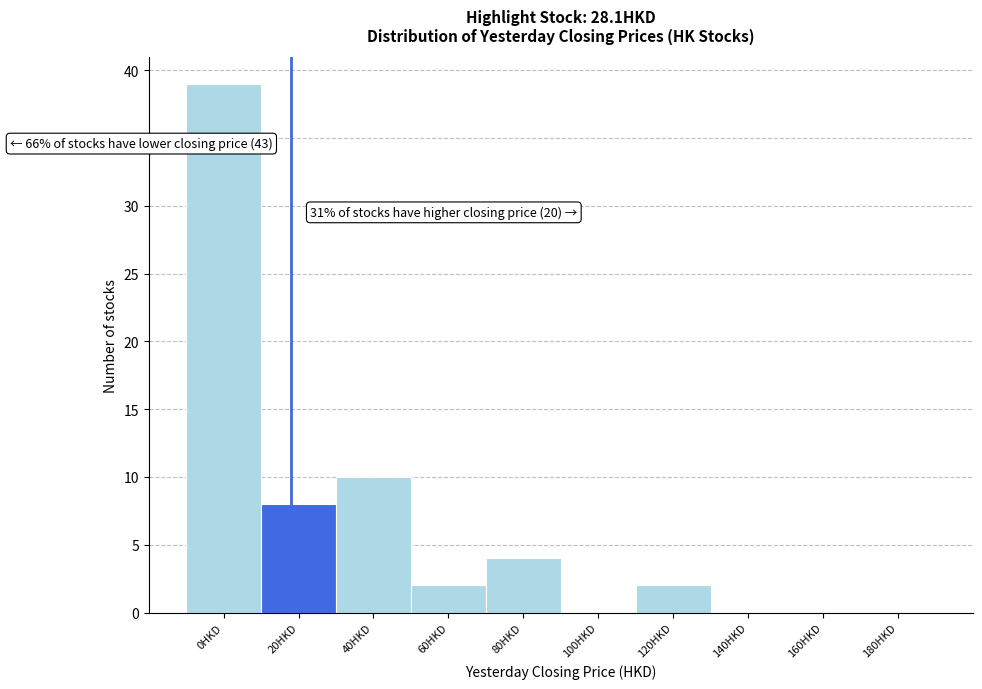

Reading right to left, extract all data points from this chart.

180HKD=0	160HKD=0	140HKD=0	120HKD=2	100HKD=0	80HKD=4	60HKD=2	40HKD=10	20HKD=8	0HKD=39